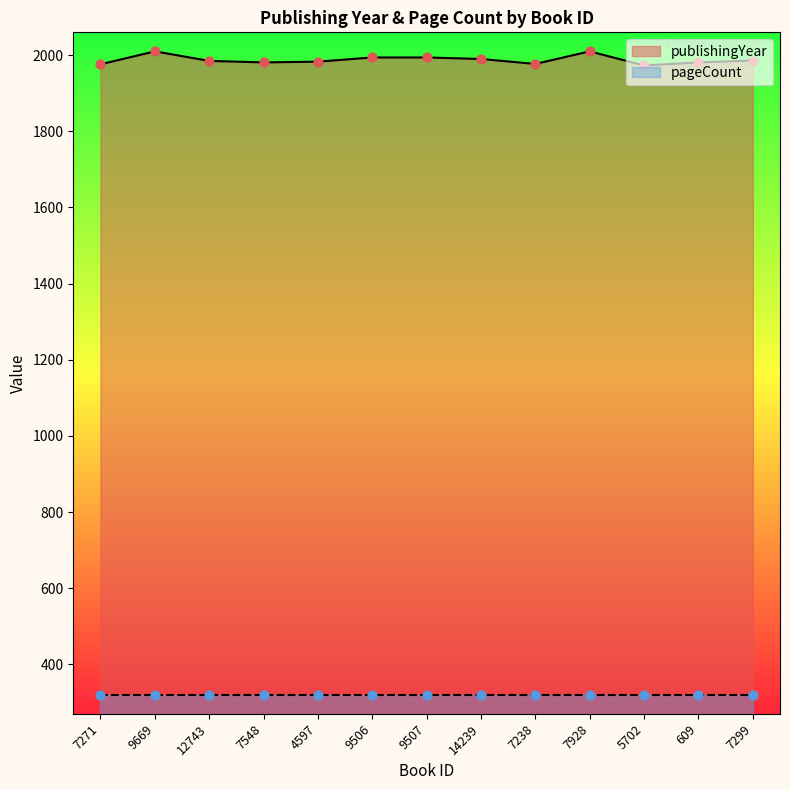

What is the ratio of the value at 9506 to the value at 5702?

1.0